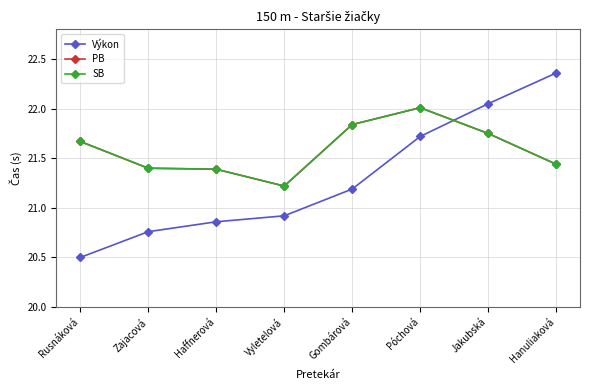

What is the maximum value shown in the chart?

22.4